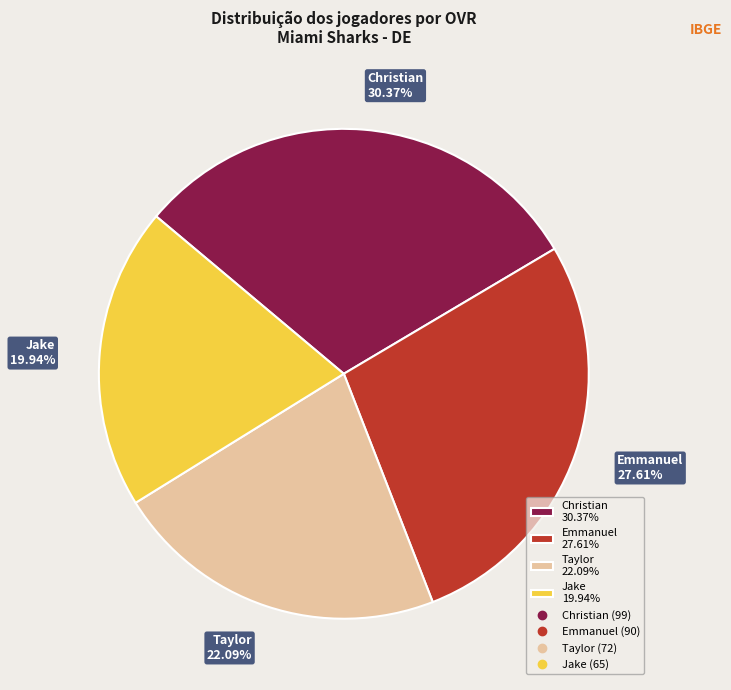

Does any single category account for the majority?

No